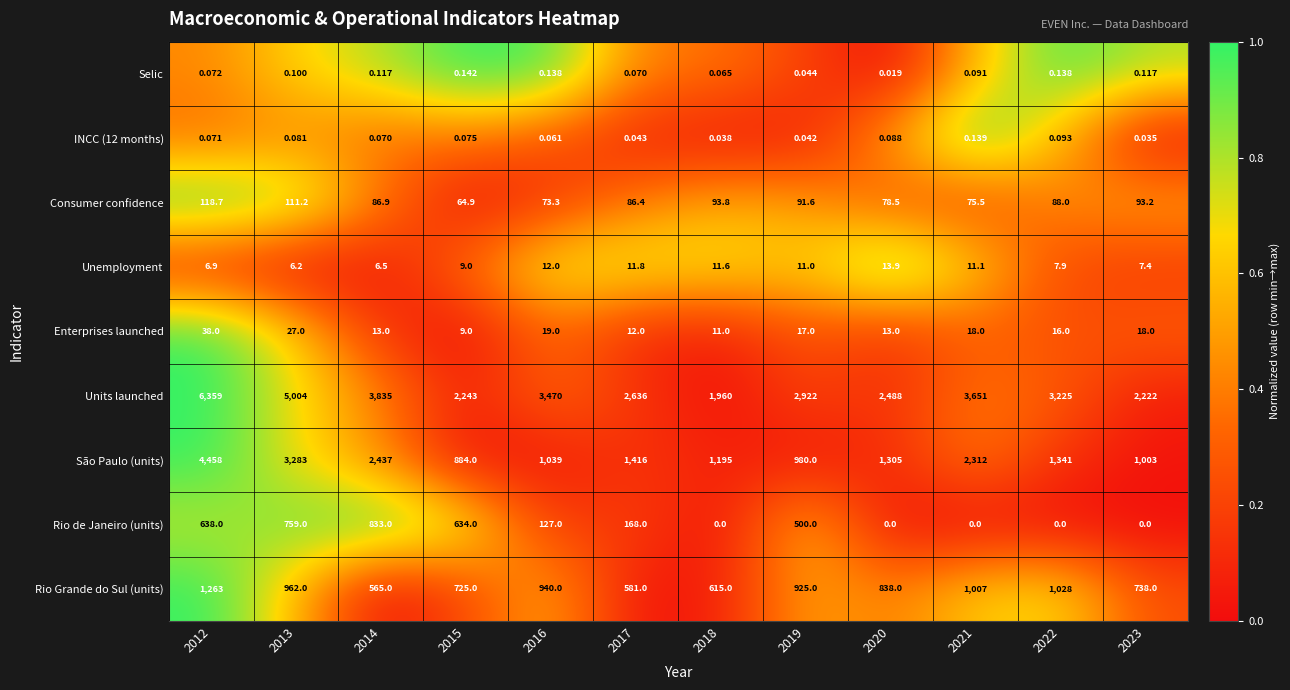

List the series in order of their peak value, highest first.

Units launched, São Paulo (units), Rio Grande do Sul (units), Rio de Janeiro (units), Consumer confidence, Enterprises launched, Unemployment, Selic, INCC (12 months)